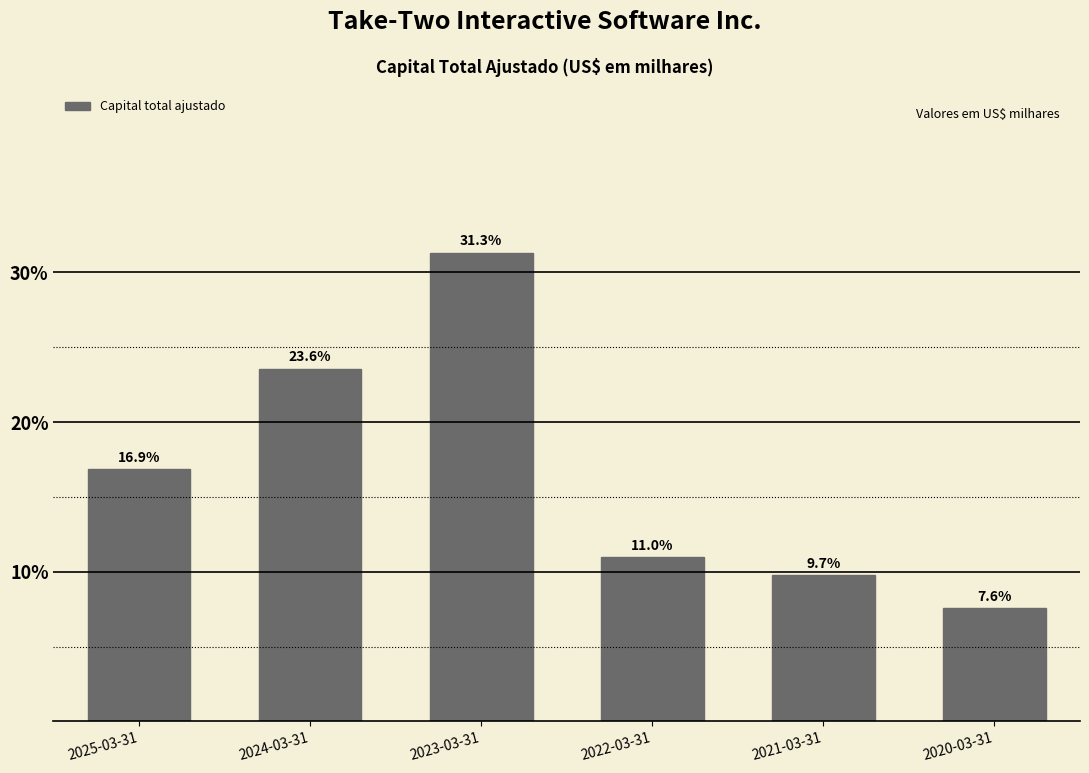

Reading left to right, list all the values displayed in this chart.

16.9	23.6	31.3	11.0	9.7	7.6